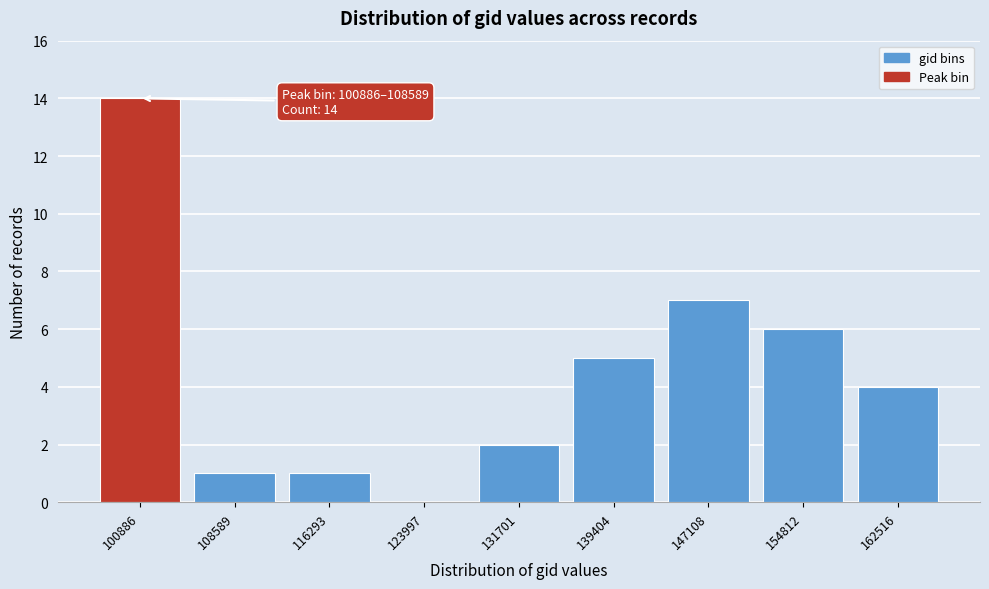

Reading left to right, transcribe all the data shown in this chart.

100886=14	108589=1	116293=1	123997=0	131701=2	139404=5	147108=7	154812=6	162516=4